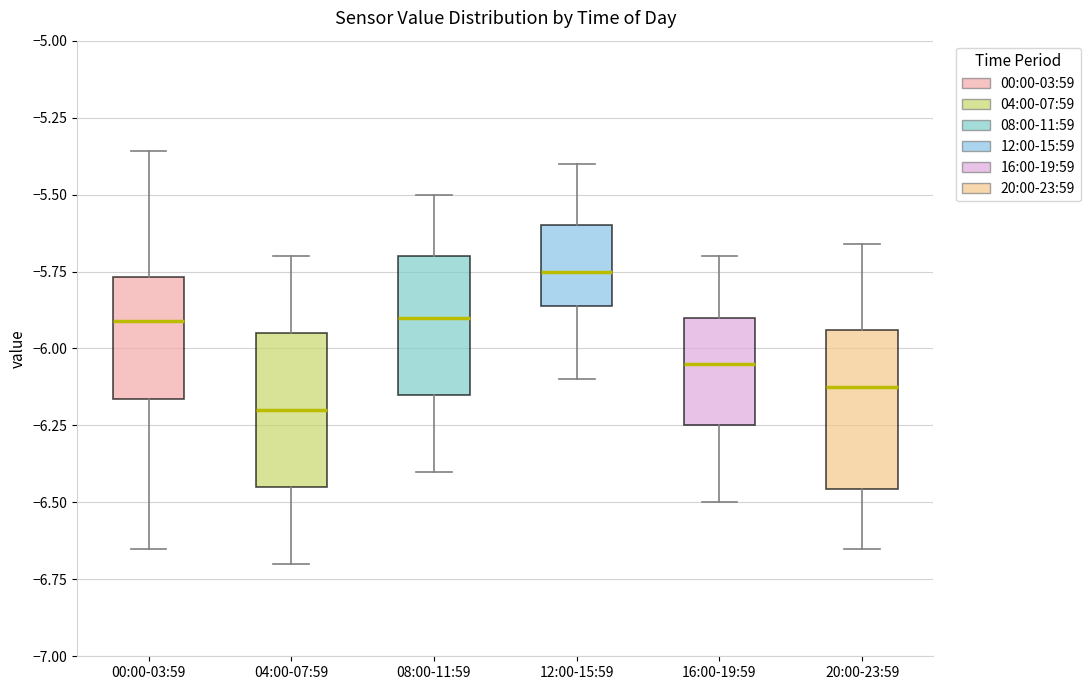

Where does the upper whisker of the box for 20:00-23:59 end on the y-axis? The values are not printed on the chart, so give them approximately, as read against the axis.

-5.65